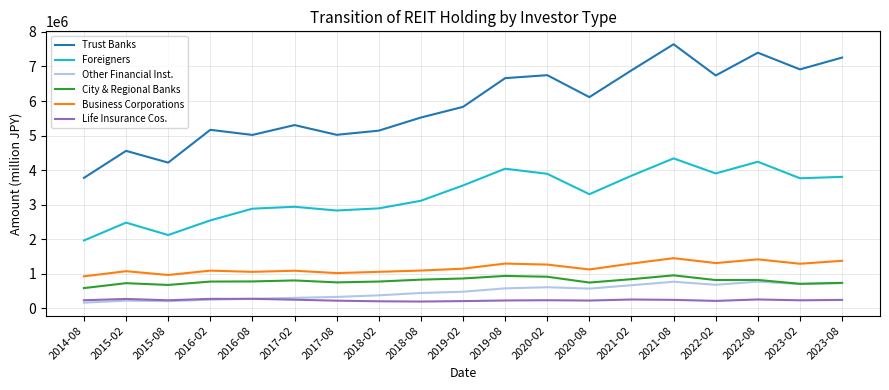

At how many categories does at least one series exceed 2099601?

19